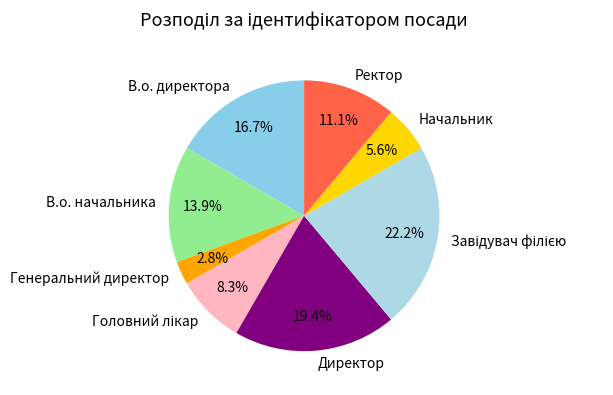

How many slices are in this pie chart?

8